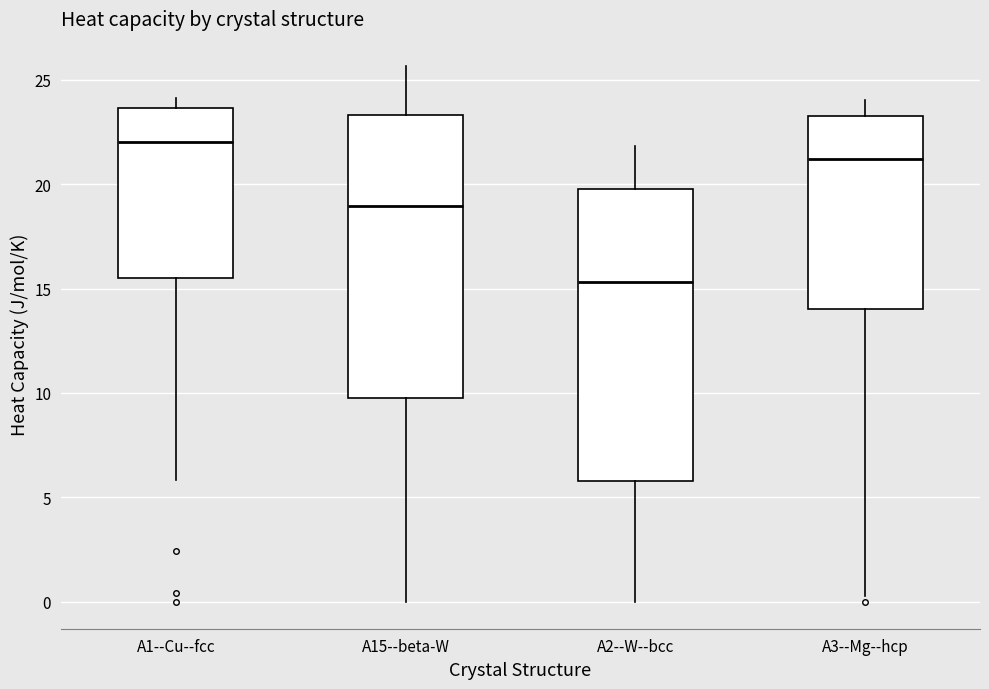

Reading left to right, read every box against the y-axis: the position of its median line, the range the box covers, and the ends of its whiskers. The values are not printed on the chart, so give them approximately, as read against the axis.

A1--Cu--fcc: median 22.0, box 15.5 to 23.5, whiskers 6.0 to 24.0
A15--beta-W: median 19.0, box 10.0 to 23.5, whiskers 0.0 to 25.5
A2--W--bcc: median 15.5, box 6.0 to 20.0, whiskers 0.0 to 22.0
A3--Mg--hcp: median 21.0, box 14.0 to 23.5, whiskers 0.5 to 24.0